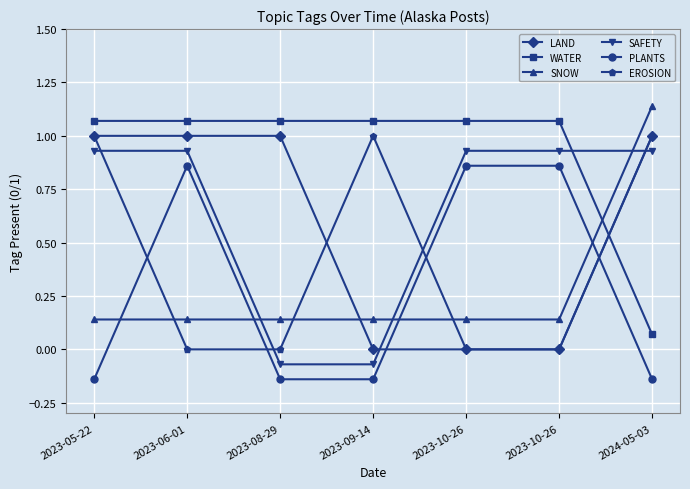

How many lines are shown in the chart?

6